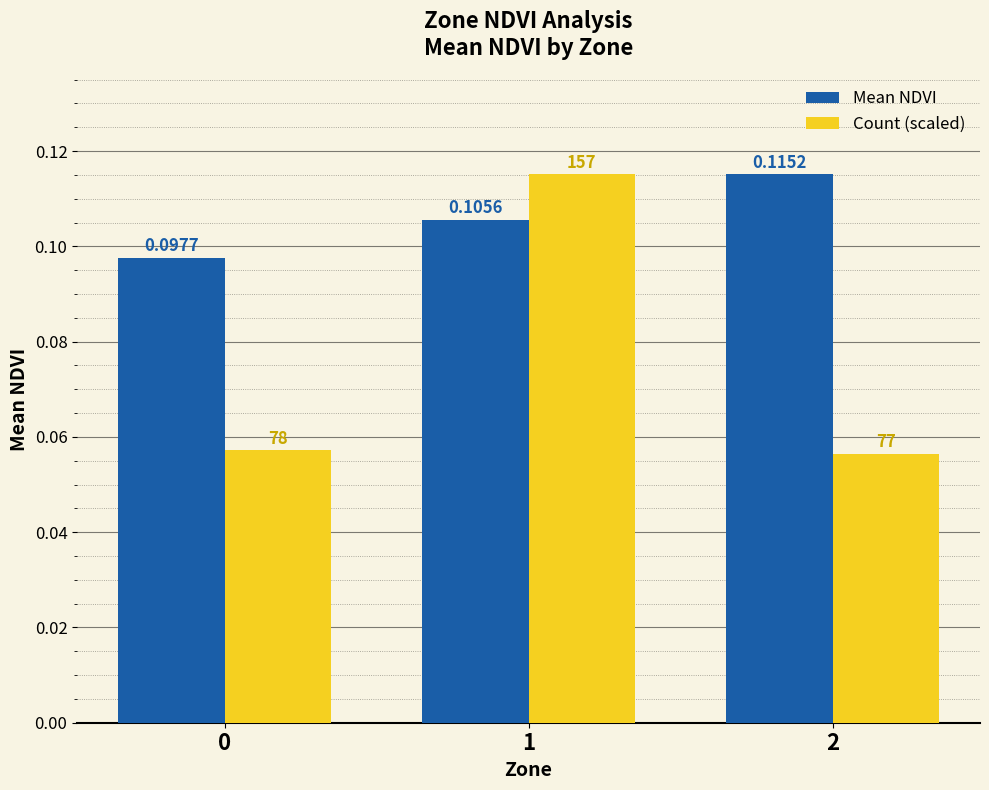

At 2, list the series in order from largest to smallest.

Mean NDVI, Count (scaled)